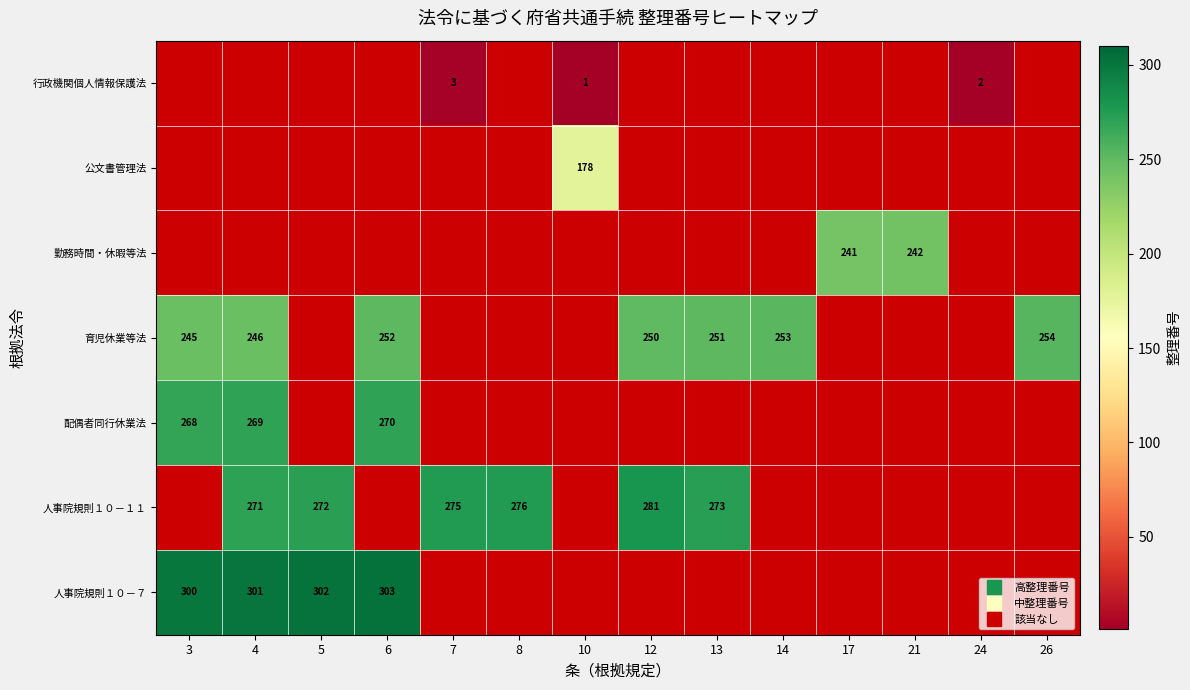

Which series has the largest total across all categories?

育児休業等法